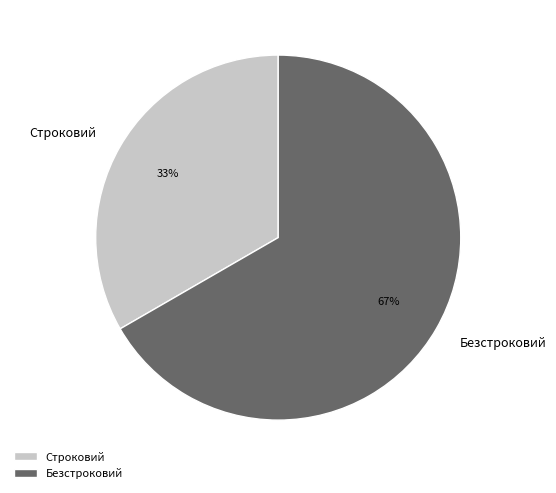

To the nearest percent, what percentage of the pie is Строковий?

33%